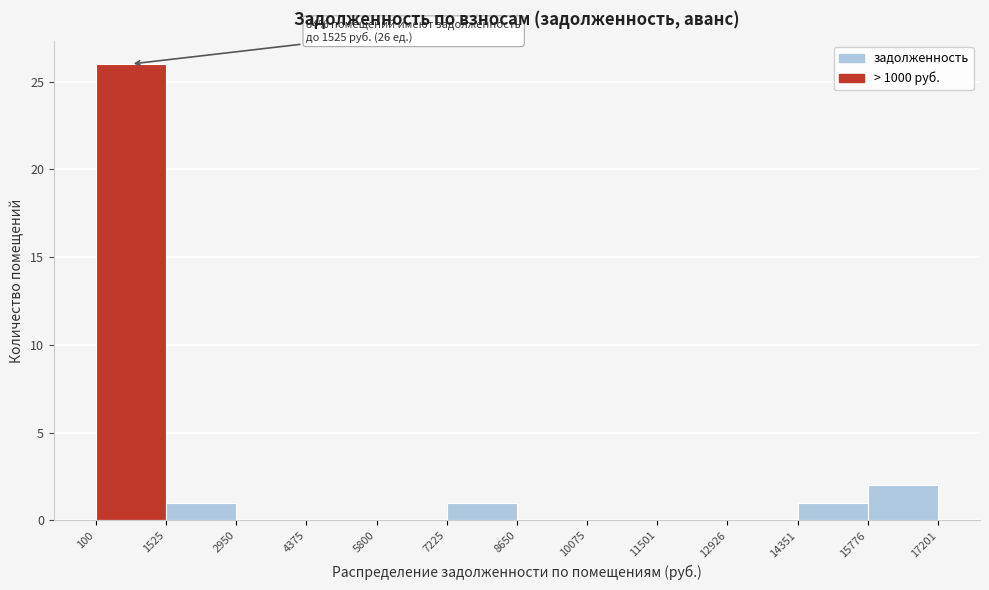

Over which range of the x-axis is the bar tallest?

100 to 1525